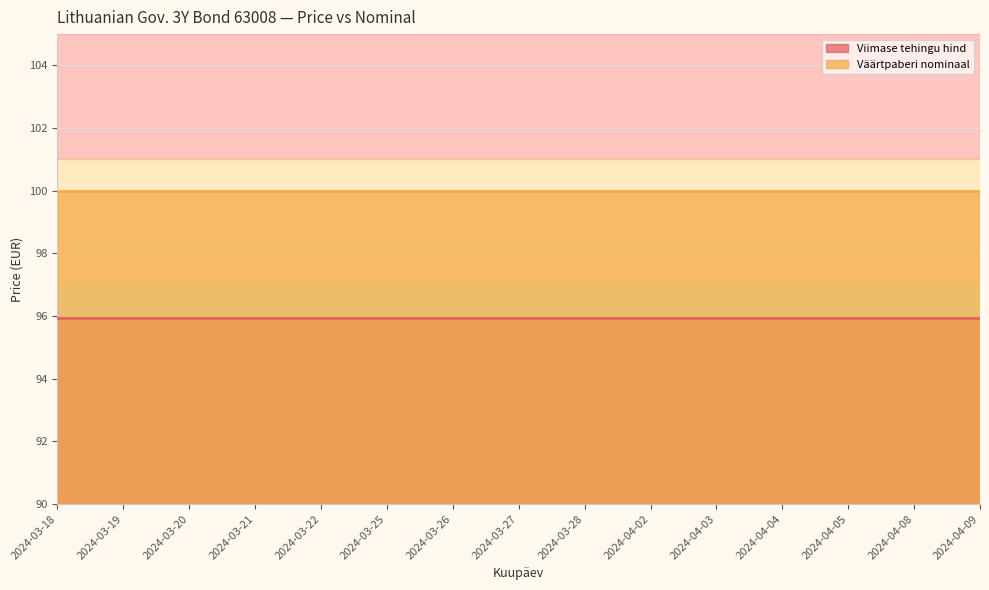

Which label corresponds to the smallest value in the chart?

2024-03-18